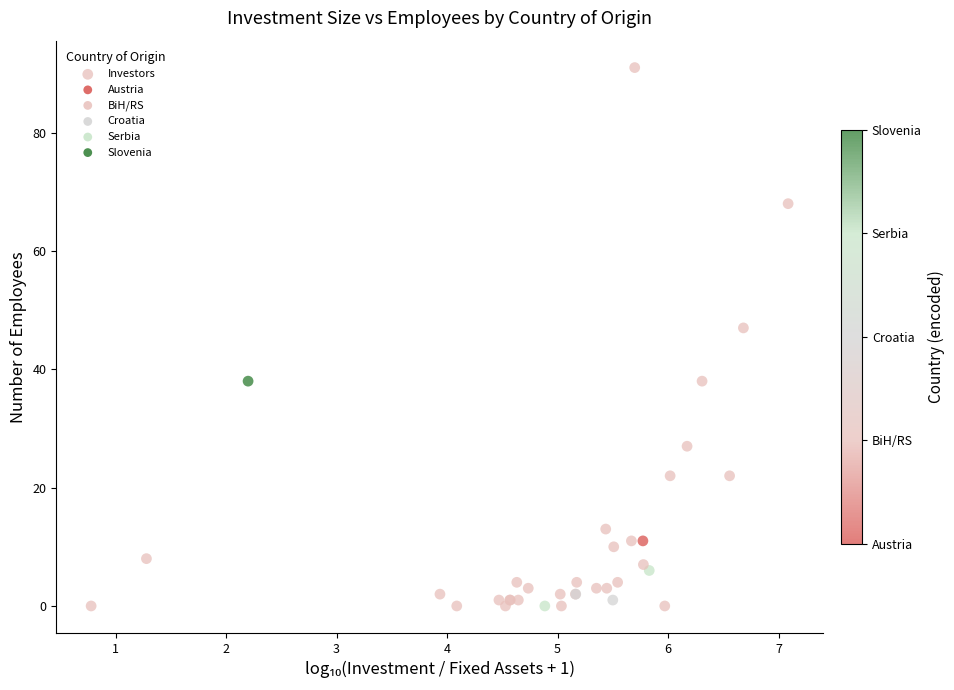

What Y value in the scatter plot is closest to 45?

47